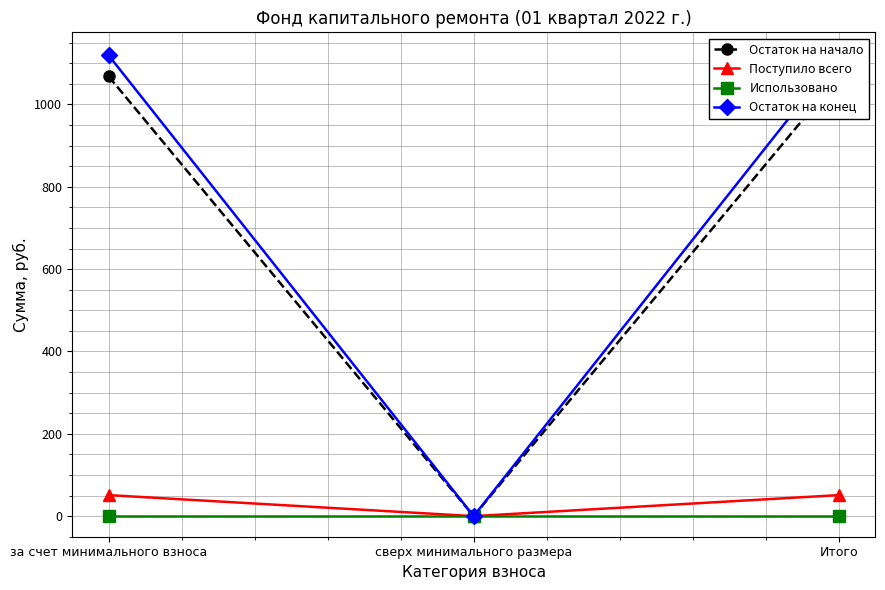

Does the chart display data point markers on the line(s)?

Yes